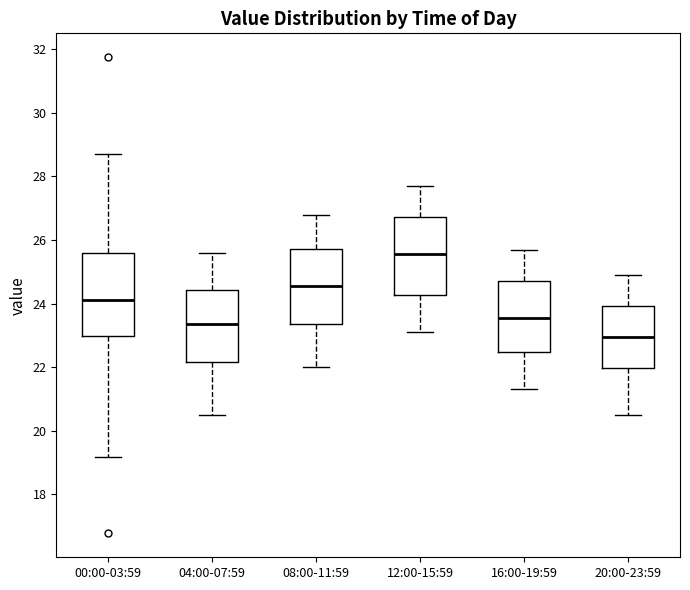

Reading left to right, read every box against the y-axis: the position of its median line, the range the box covers, and the ends of its whiskers. The values are not printed on the chart, so give them approximately, as read against the axis.

00:00-03:59: median 24.2, box 23.0 to 25.6, whiskers 19.2 to 28.8
04:00-07:59: median 23.4, box 22.2 to 24.4, whiskers 20.6 to 25.6
08:00-11:59: median 24.6, box 23.4 to 25.8, whiskers 22.0 to 26.8
12:00-15:59: median 25.6, box 24.2 to 26.8, whiskers 23.2 to 27.8
16:00-19:59: median 23.6, box 22.4 to 24.8, whiskers 21.4 to 25.8
20:00-23:59: median 23.0, box 22.0 to 24.0, whiskers 20.6 to 25.0